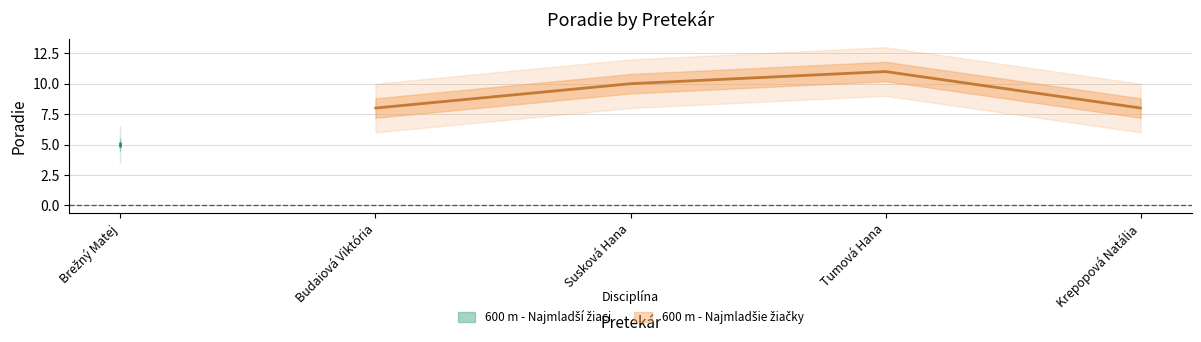

Where does the data first go above 10?

Tumová Hana